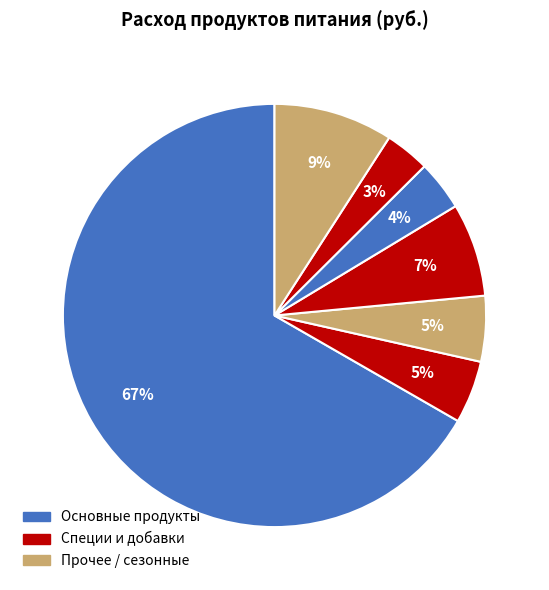

How many segments does this pie chart have?

7